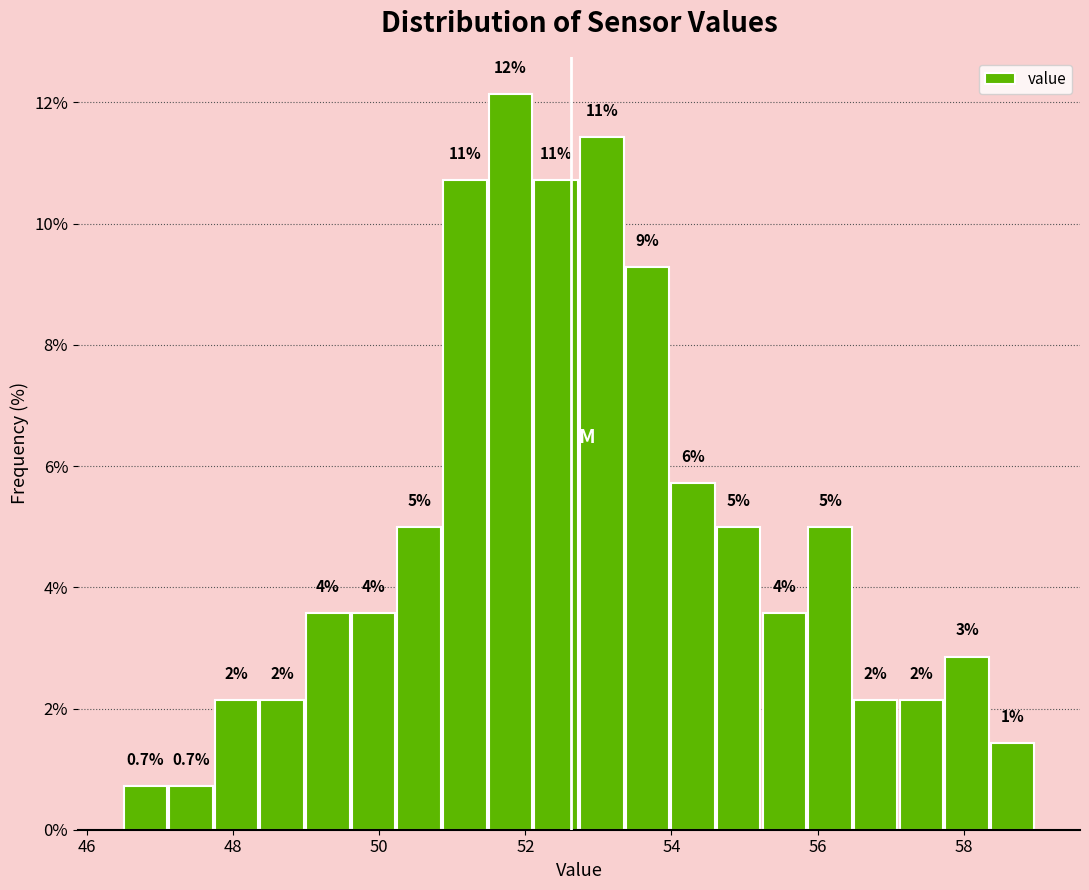

Read against the x-axis, roughly where is the centre of the tallest bar?

51.8